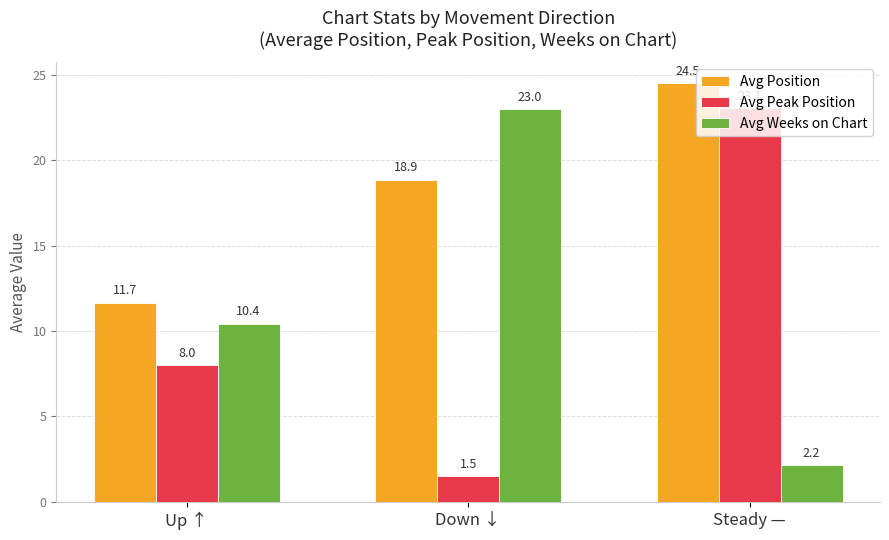

What is the value of the Avg Peak Position bar at the 2nd from the left?

1.5